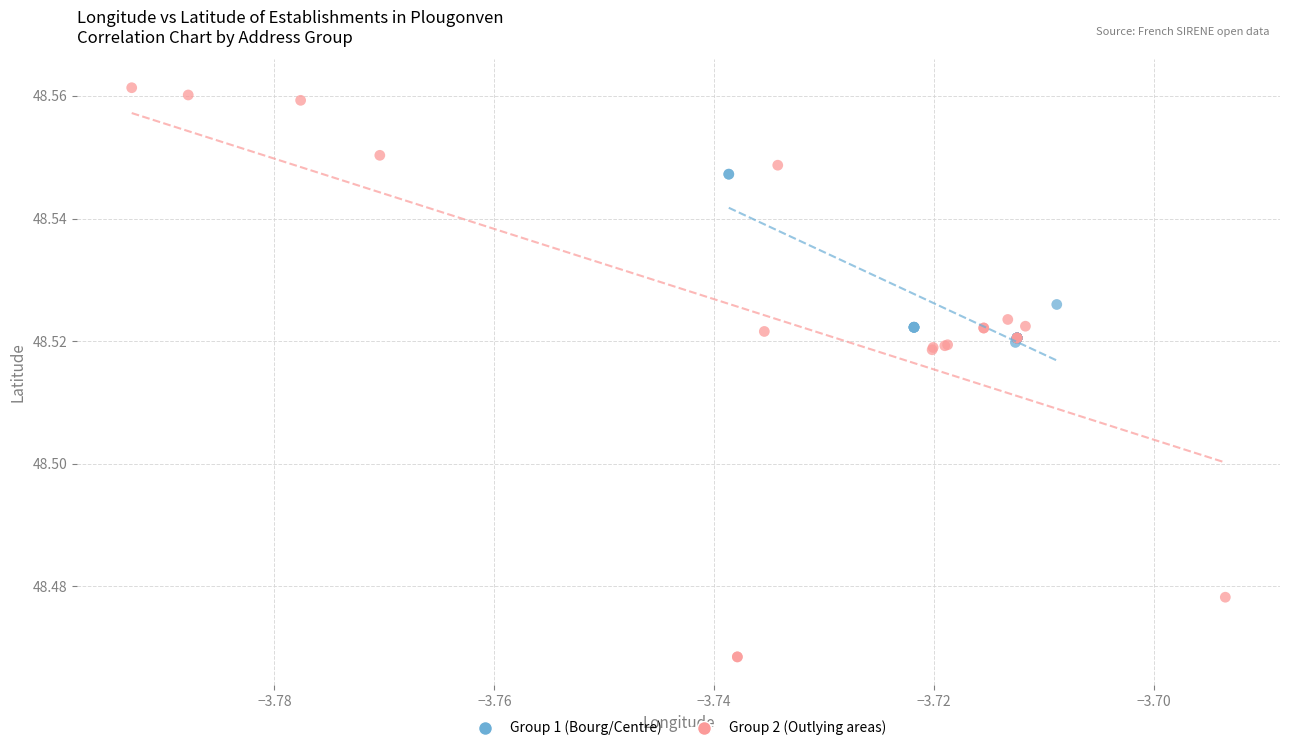

Which series reaches the maximum Y coordinate?

Group 2 (Outlying areas)